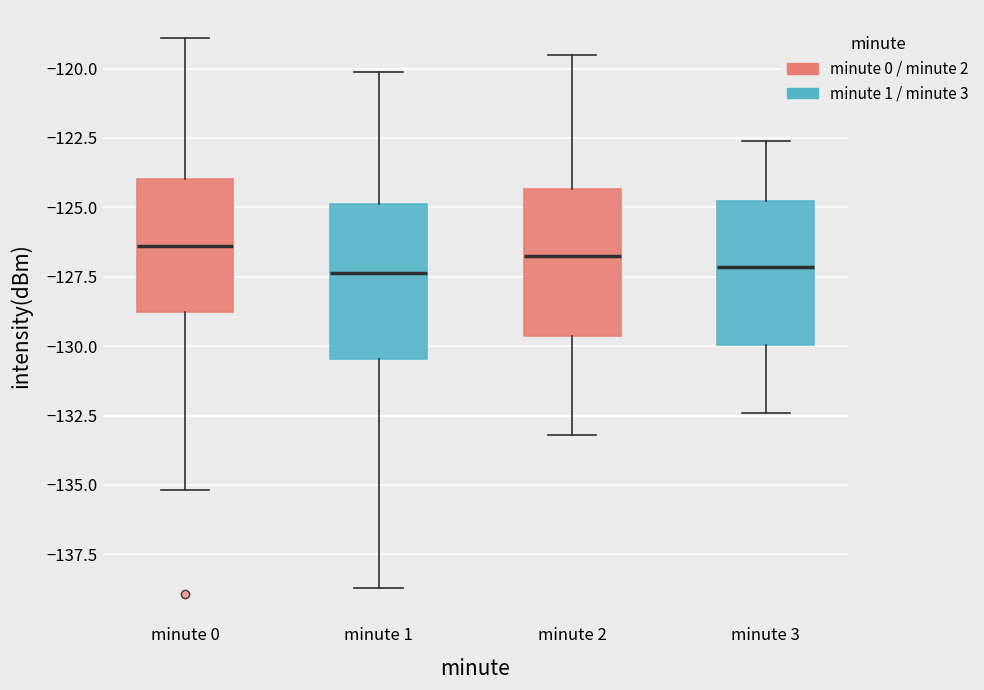

Reading left to right, read every box against the y-axis: the position of its median line, the range the box covers, and the ends of its whiskers. The values are not printed on the chart, so give them approximately, as read against the axis.

minute 0: median -126.5, box -129.0 to -124.0, whiskers -135.0 to -119.0
minute 1: median -127.5, box -130.5 to -125.0, whiskers -138.5 to -120.0
minute 2: median -126.5, box -129.5 to -124.5, whiskers -133.0 to -119.5
minute 3: median -127.0, box -130.0 to -125.0, whiskers -132.5 to -122.5